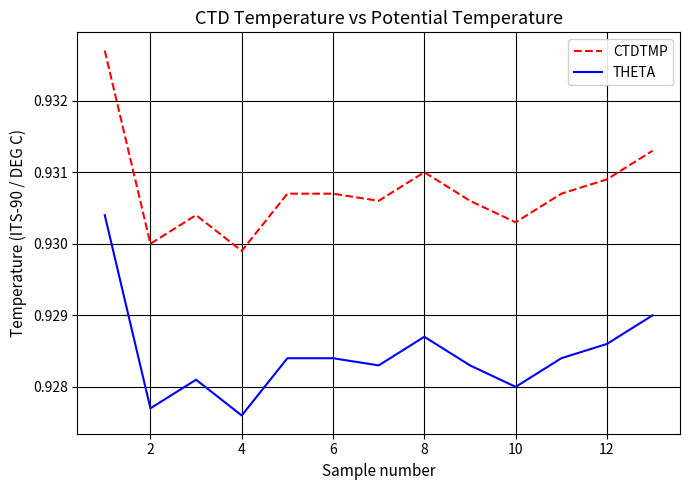

Is this an area chart (filled region under the line)?

No